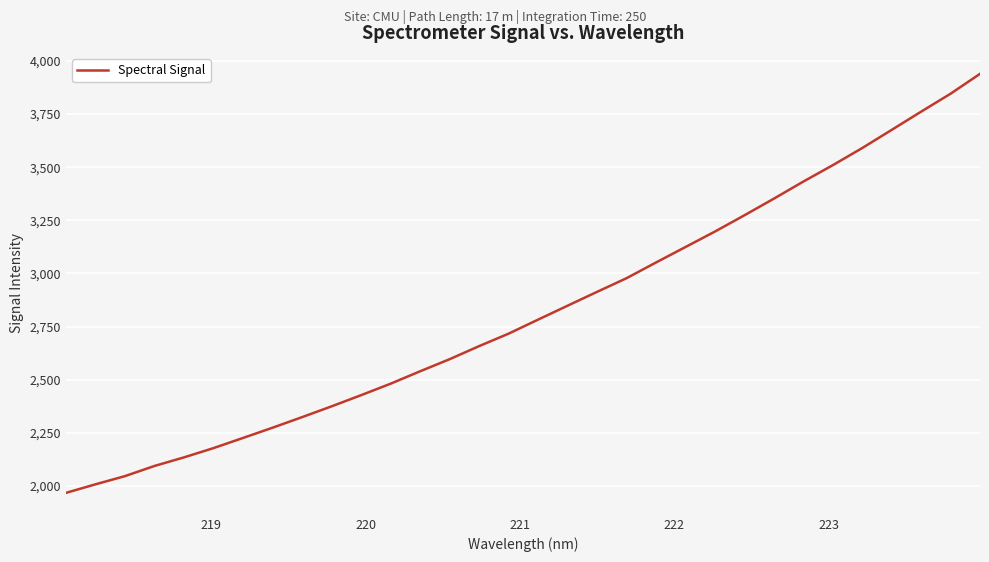

How many lines are shown in the chart?

1